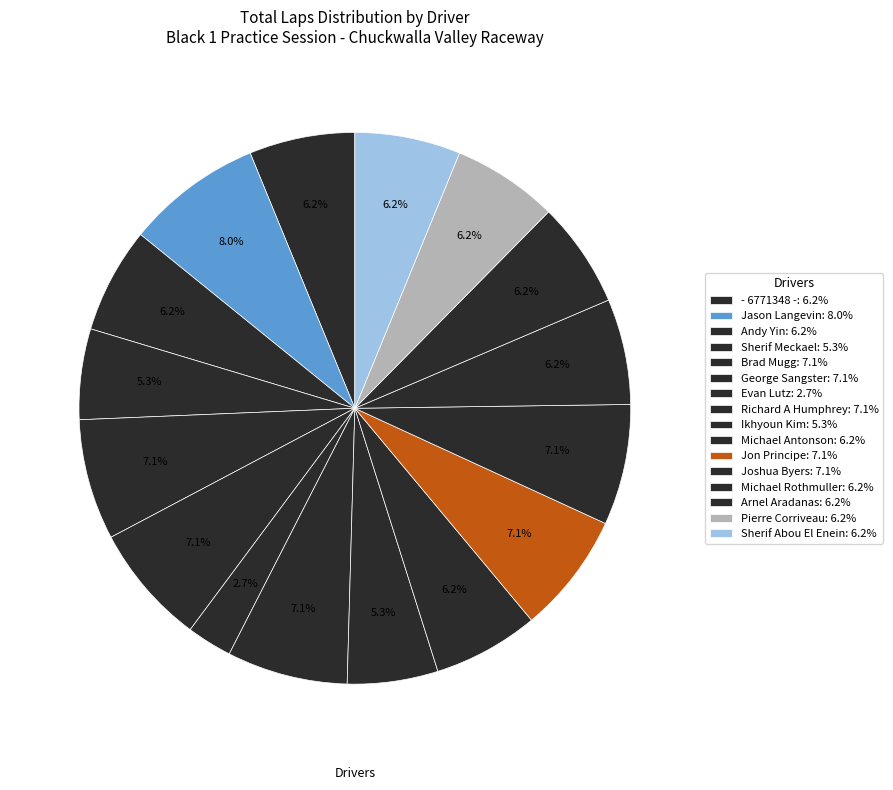

Combined, what portion of the pie is Ikhyoun Kim and Andy Yin?

11.5%